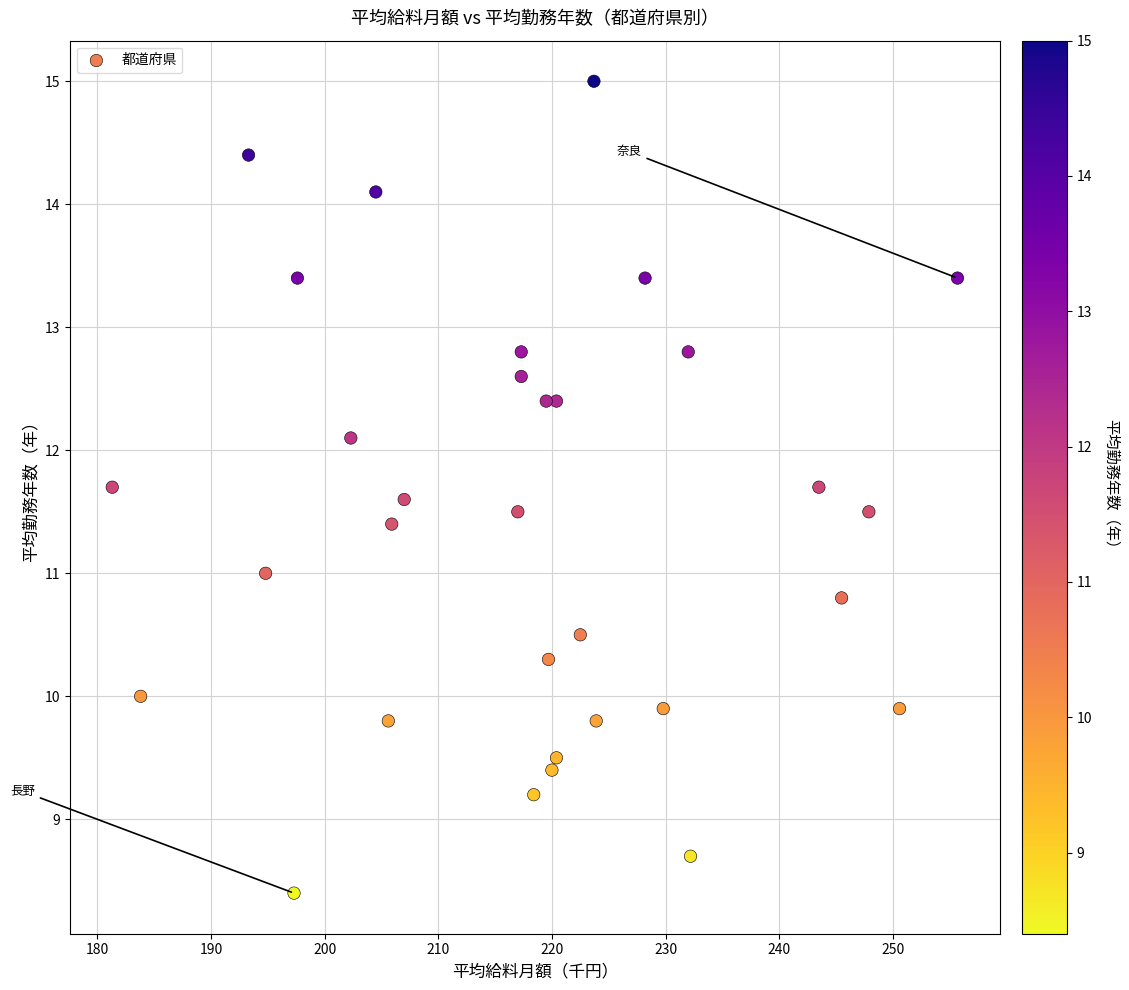

What is the range of Y values (max minus min)?

6.6